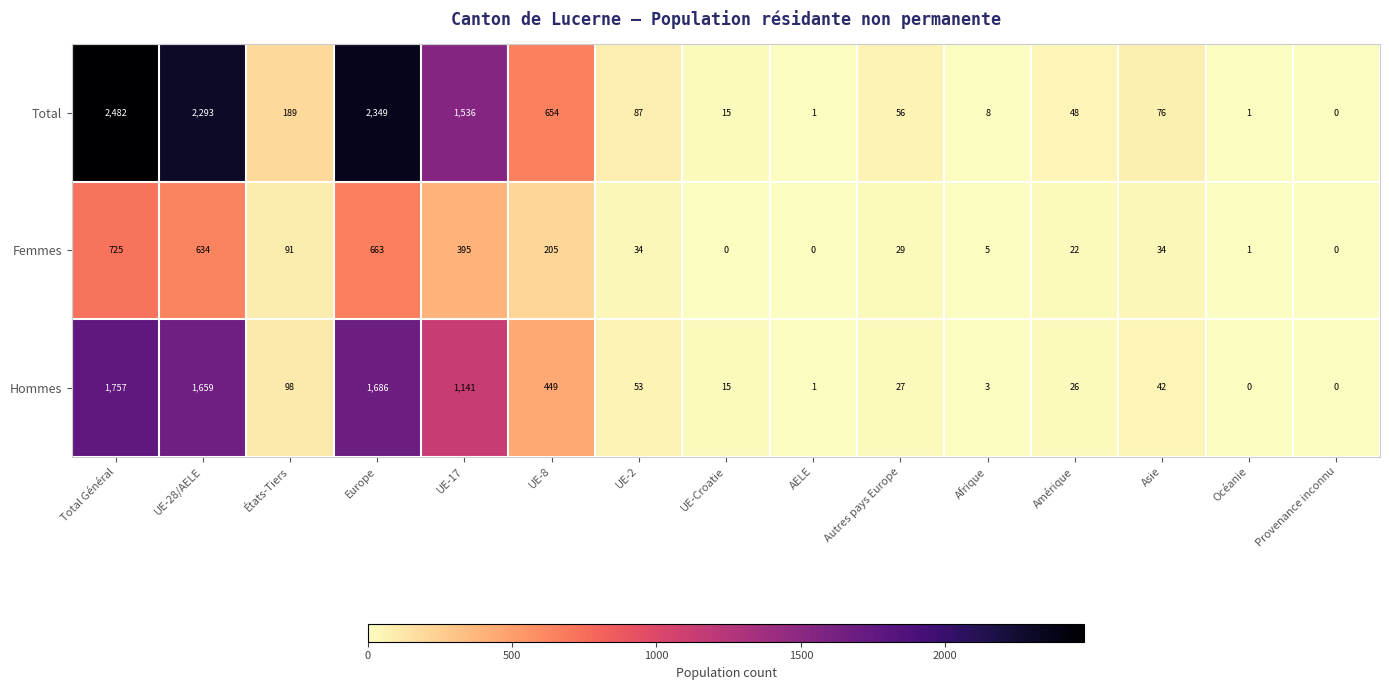

Is it true that Femmes equals 663 at Europe?

True